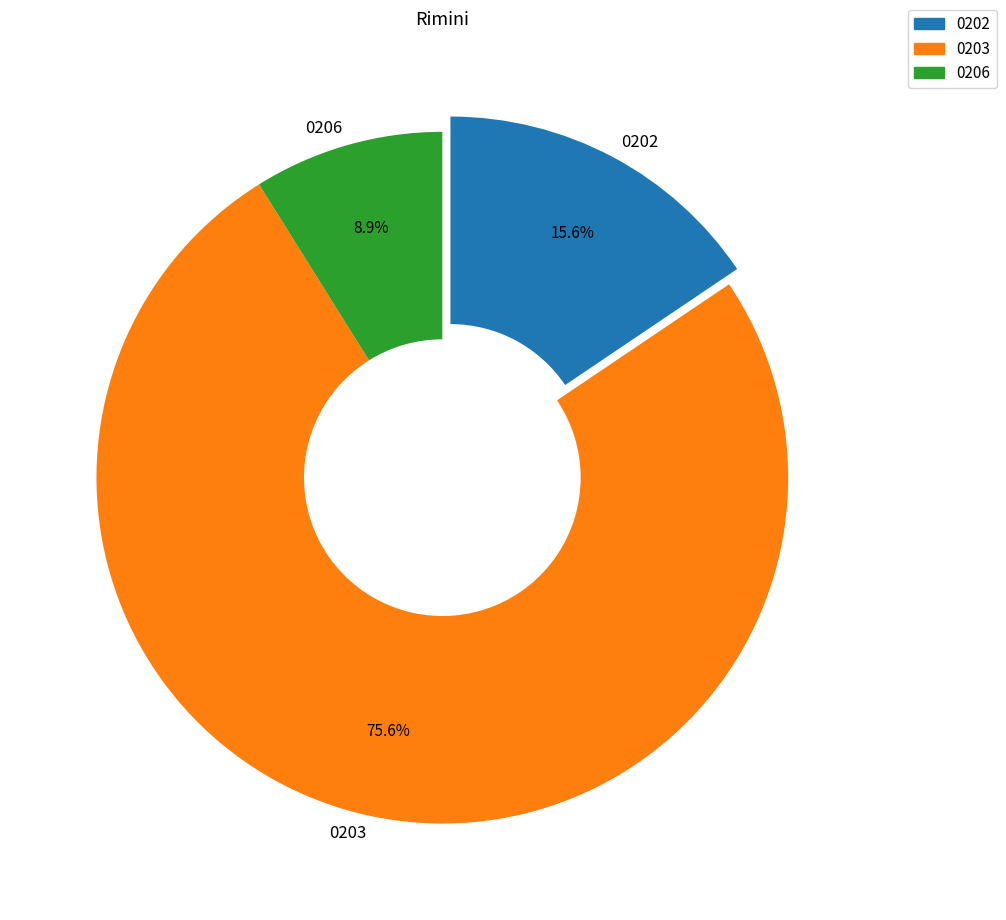

Rank the categories by value from highest to lowest.

0203, 0202, 0206